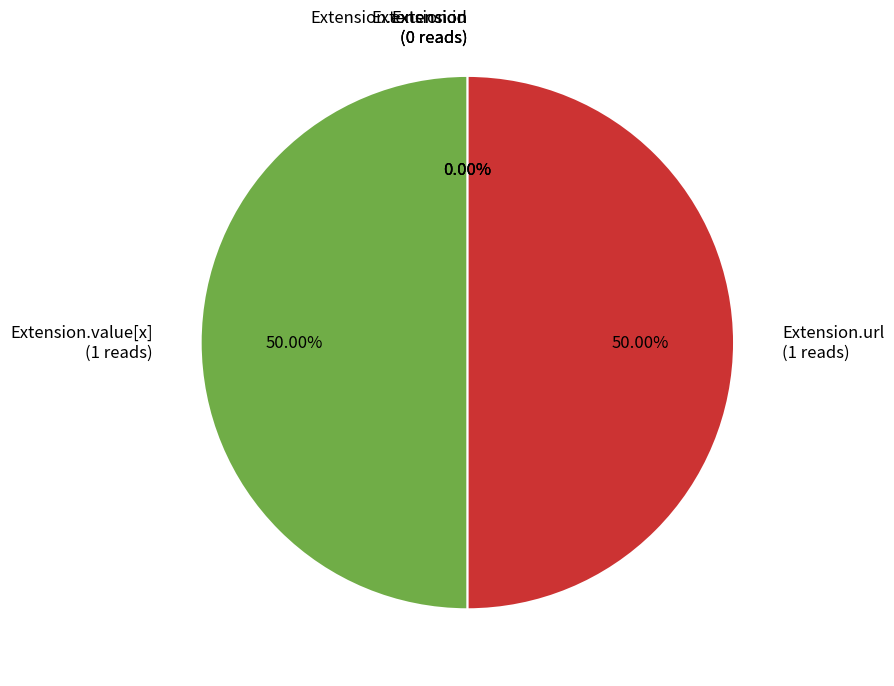

To the nearest percent, what percentage of the pie is Extension.url?

50%